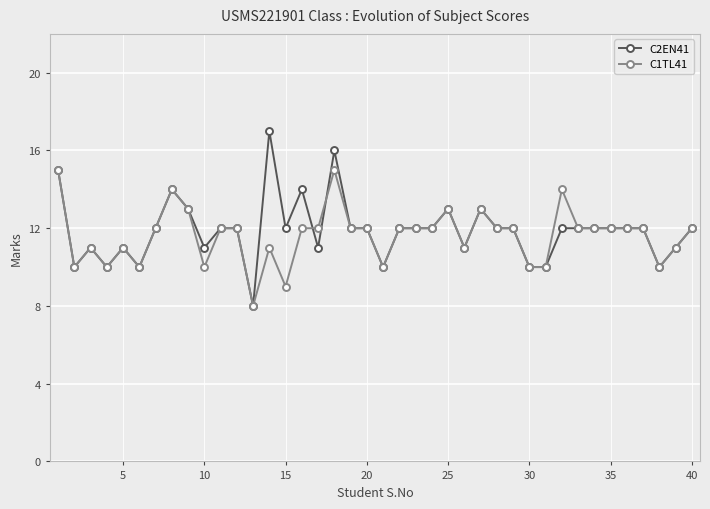

List the series in order of their peak value, lowest first.

C1TL41, C2EN41